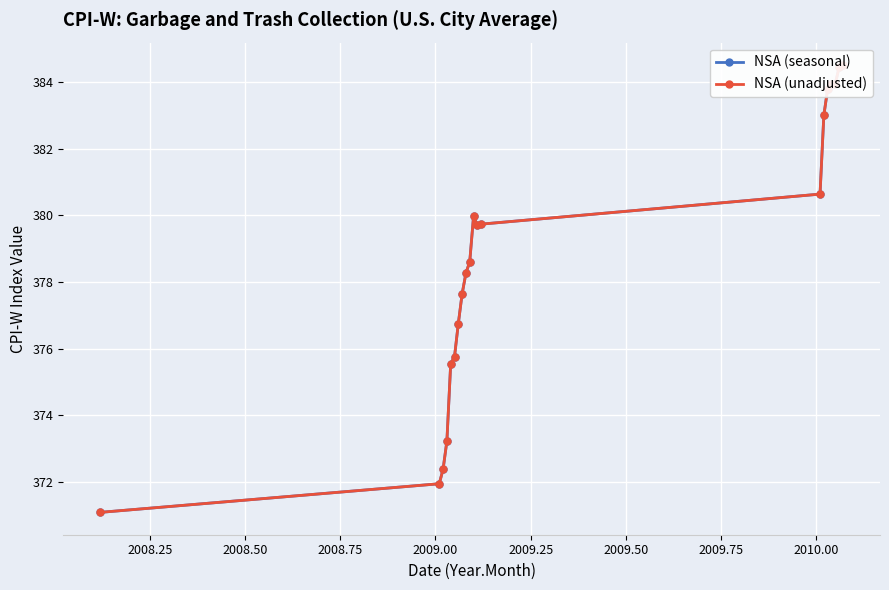

True or false: NSA (unadjusted) and NSA (seasonal) intersect in this chart.

False